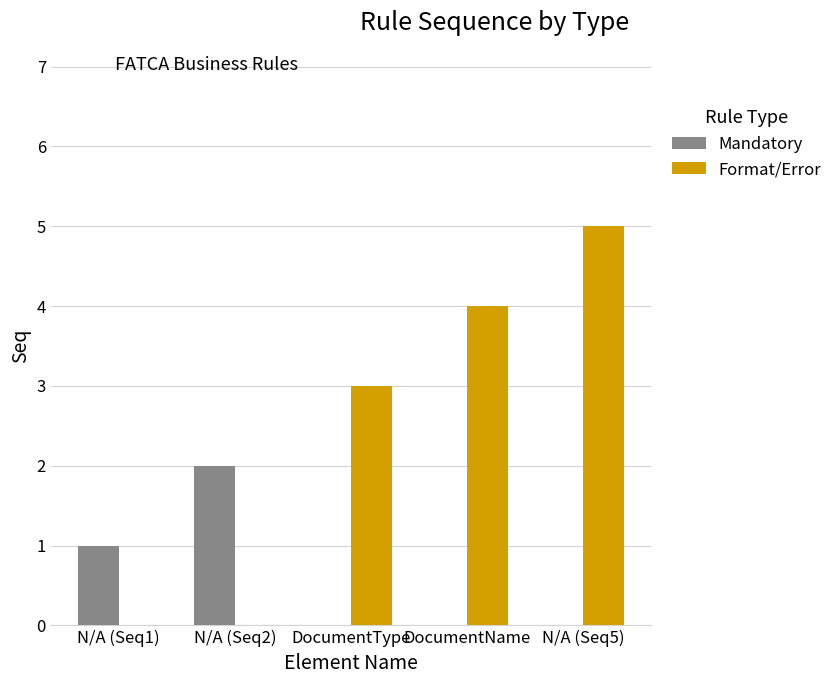

Reading left to right, transcribe all the data shown in this chart.

Mandatory: 1	2	0	0	0
Format/Error: 0	0	3	4	5